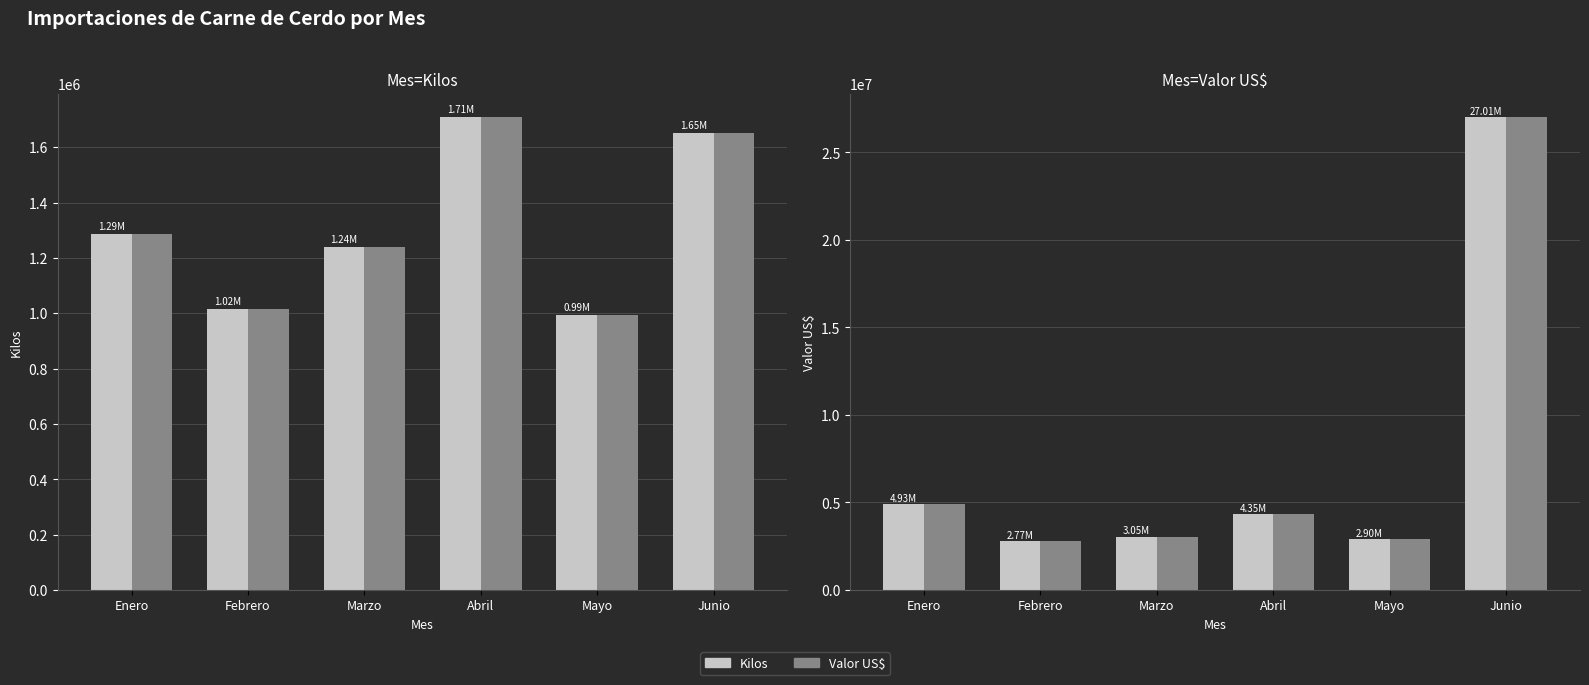

Which series has the largest range (max minus min)?

Valor US$